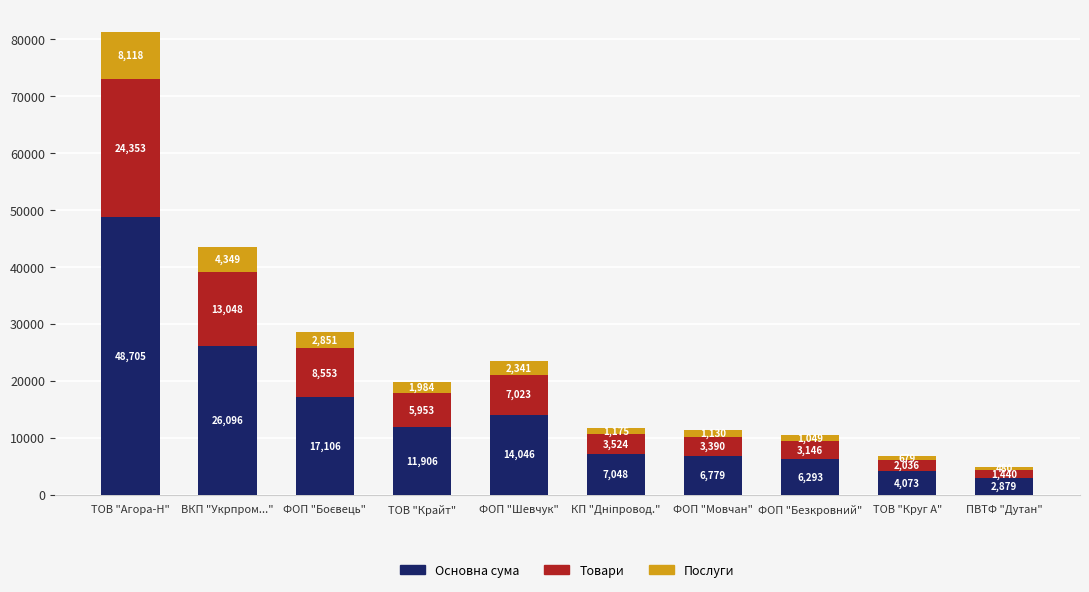

How many bars are there in total?

10